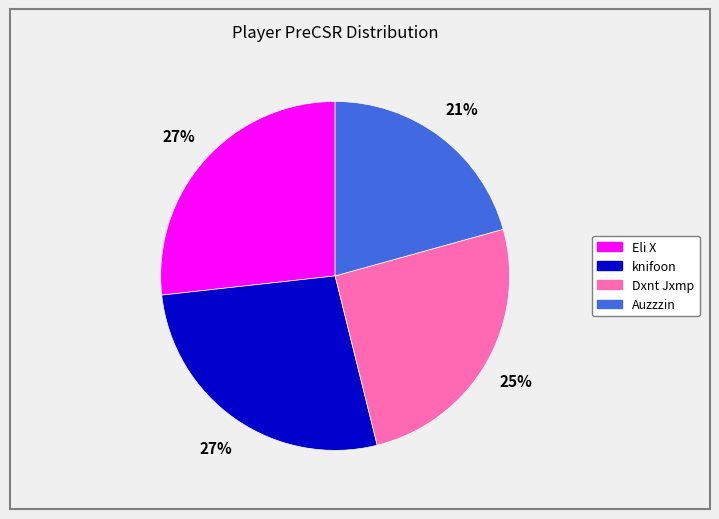

Is there a majority slice in this chart?

No